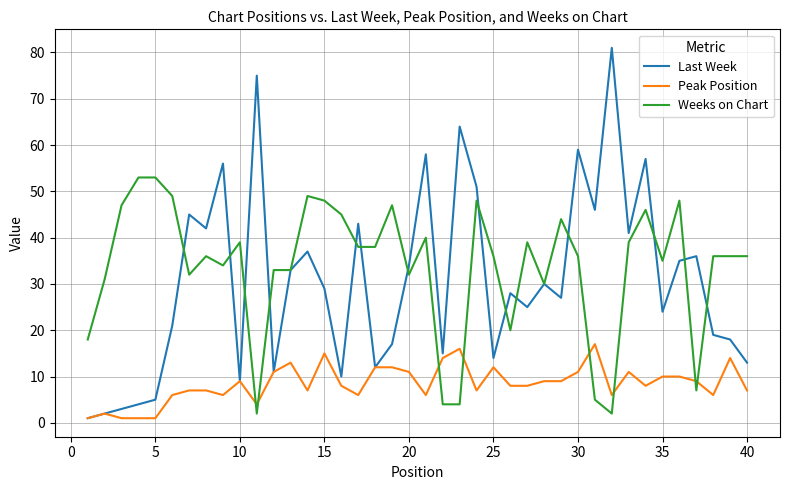

Which series has the largest range (max minus min)?

Last Week